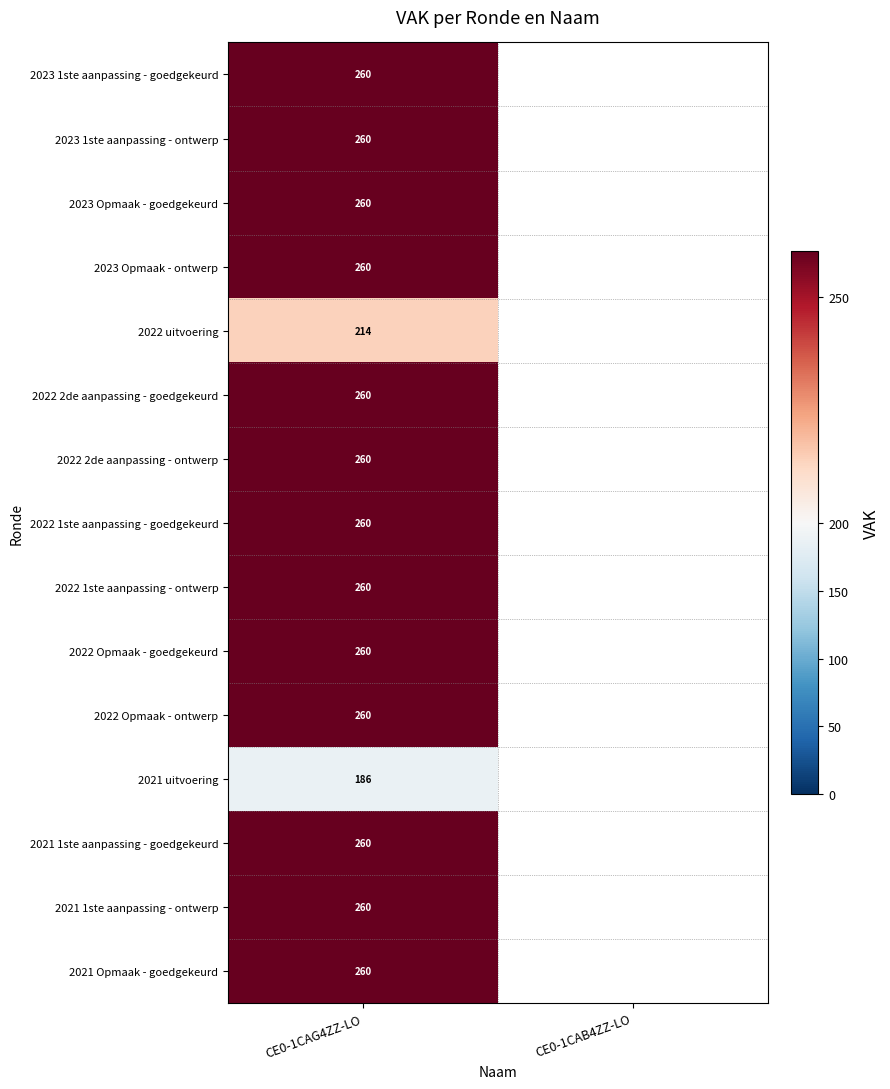

True or false: 2023 1ste aanpassing - ontwerp has a value of 56 at CE0-1CAG4ZZ-LO.

False